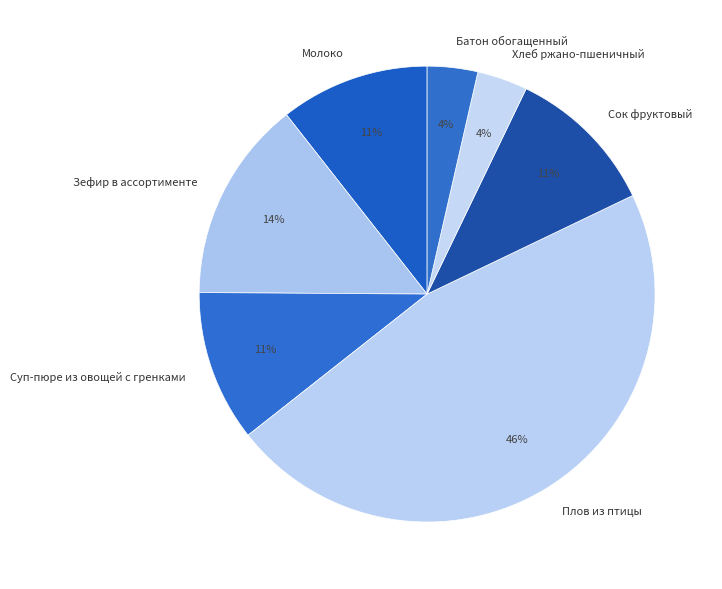

What is the largest slice in the pie chart?

Плов из птицы